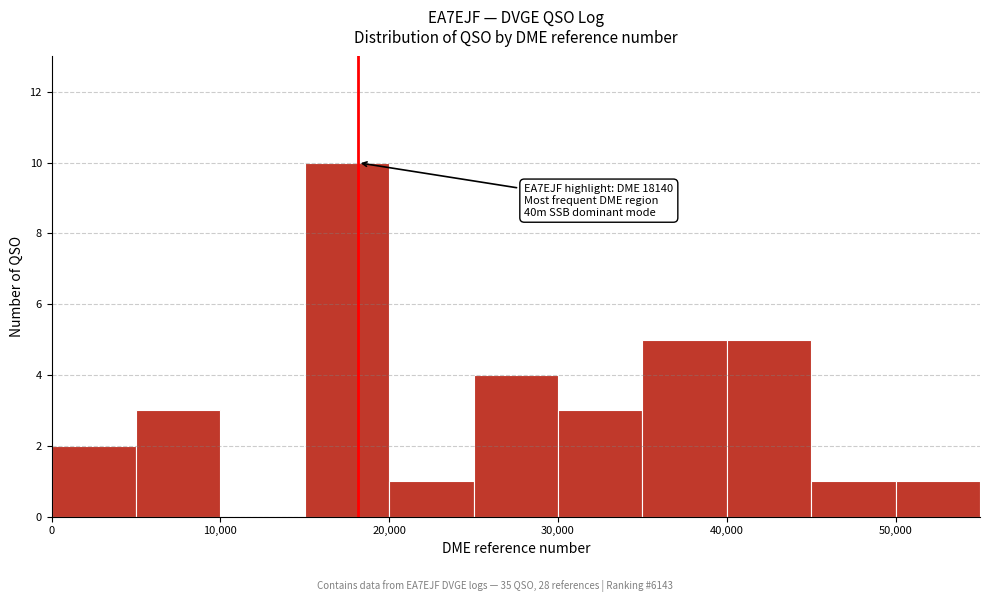

Over which range of the x-axis is the bar tallest?

15000 to 20000